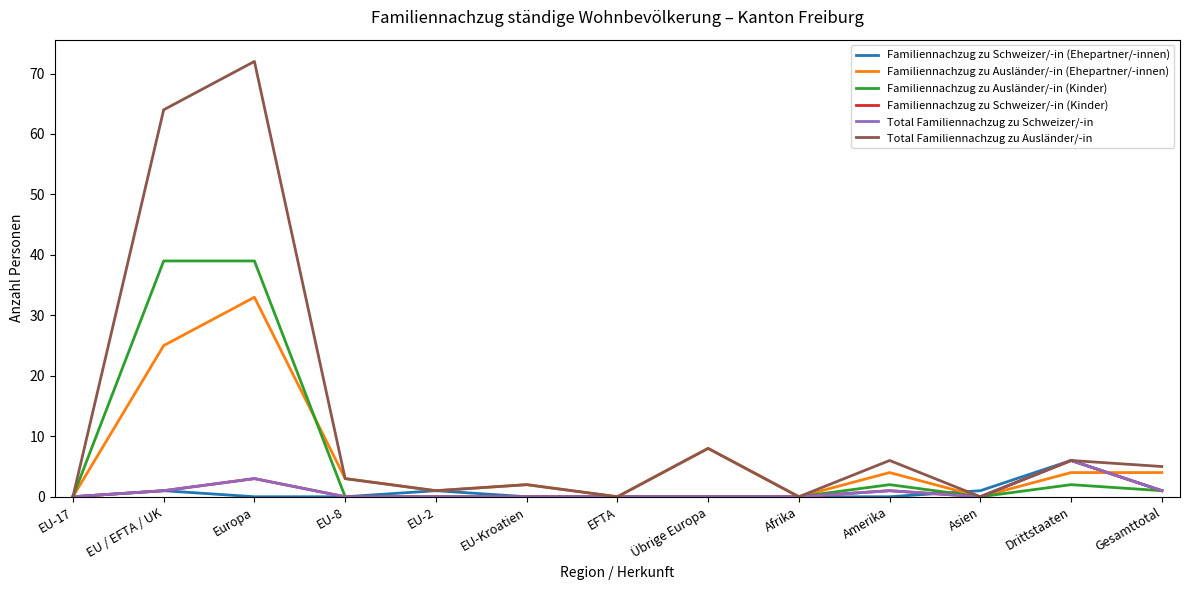

Reading left to right, extract all data points from this chart.

Familiennachzug zu Schweizer/-in (Ehepartner/-innen): 0	1	0	0	1	0	0	0	0	0	1	6	1
Familiennachzug zu Ausländer/-in (Ehepartner/-innen): 0	25	33	3	1	2	0	8	0	4	0	4	4
Familiennachzug zu Ausländer/-in (Kinder): 0	39	39	0	0	0	0	0	0	2	0	2	1
Familiennachzug zu Schweizer/-in (Kinder): 0	1	3	0	0	0	0	0	0	1	0	6	1
Total Familiennachzug zu Schweizer/-in: 0	1	3	0	0	0	0	0	0	1	0	6	1
Total Familiennachzug zu Ausländer/-in: 0	64	72	3	1	2	0	8	0	6	0	6	5